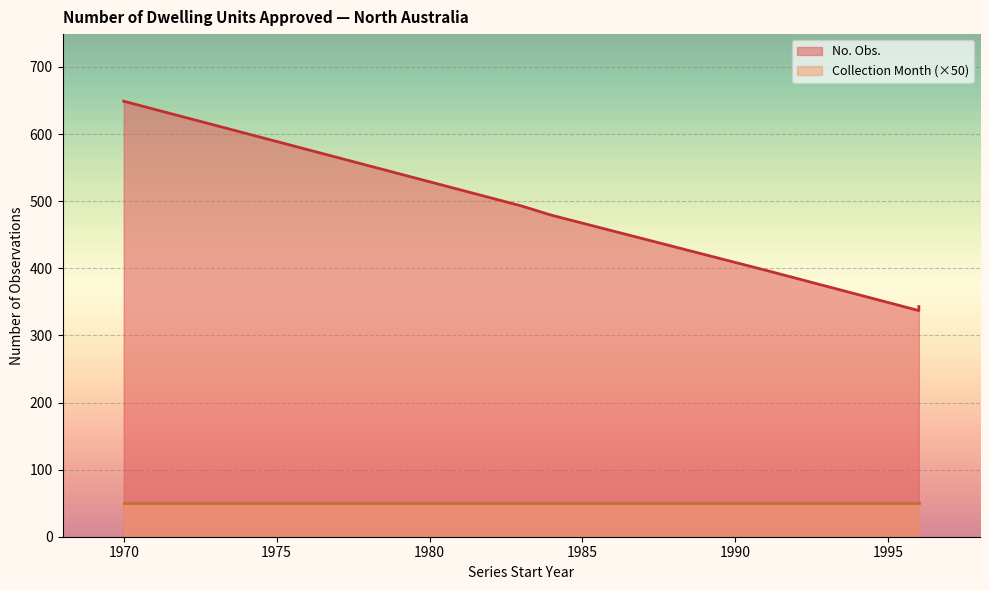

List the series in order of their overall mean, lowest first.

Collection Month, No. Obs.